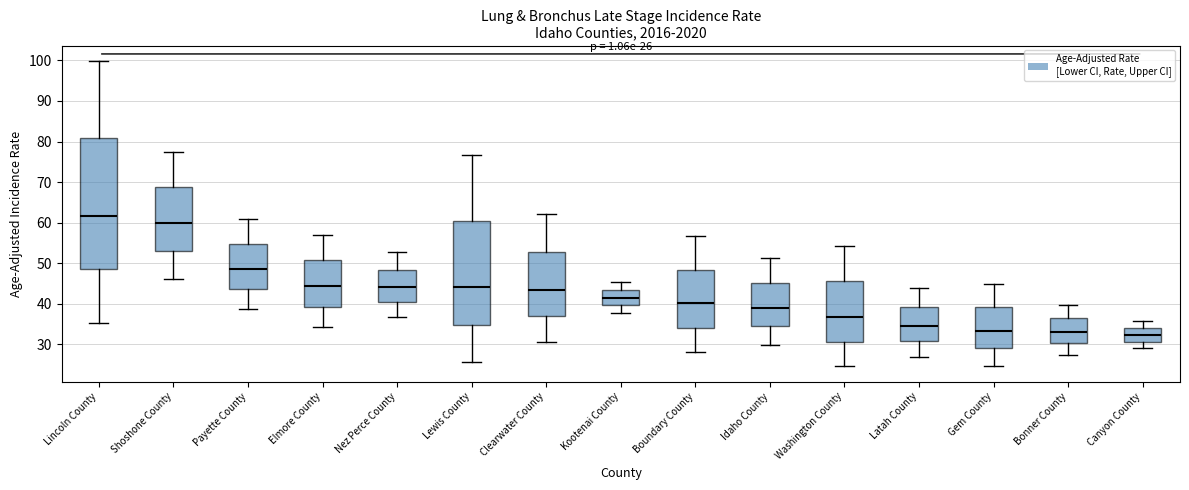

Which box has the highest median line?

Lincoln County